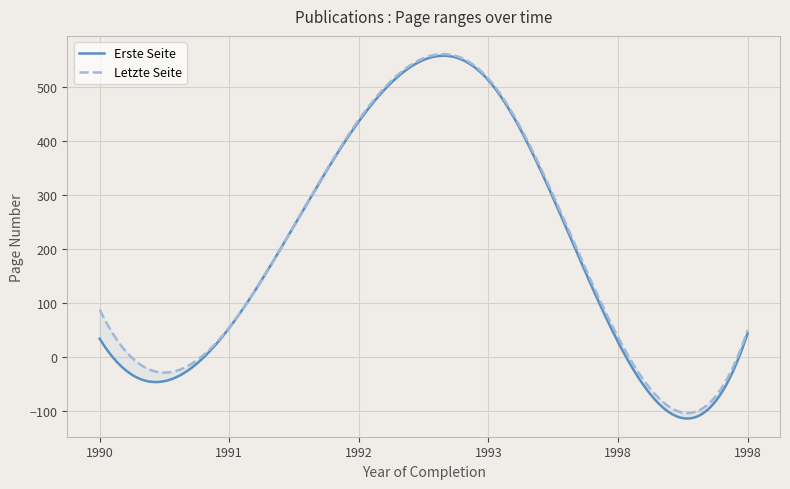

Rank the series by their maximum value, from lowest to highest.

Erste Seite, Letzte Seite